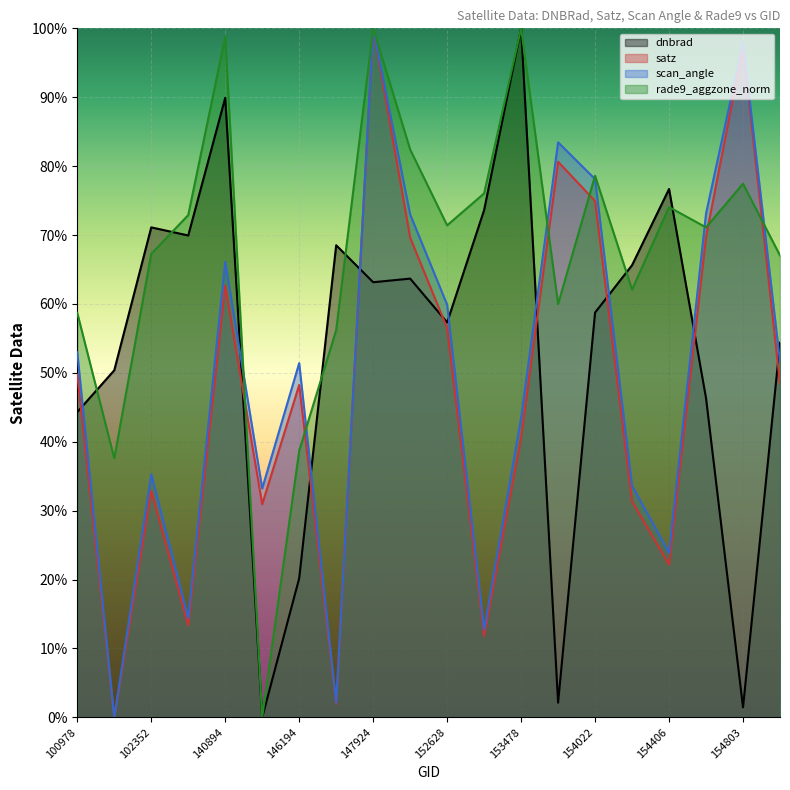

What is the sum of all satz values?

942.9